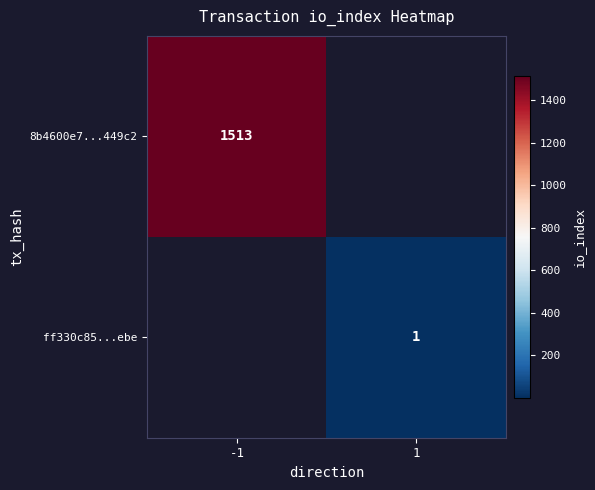

Is it true that 8b4600e7...449c2 equals 404 at -1?

False